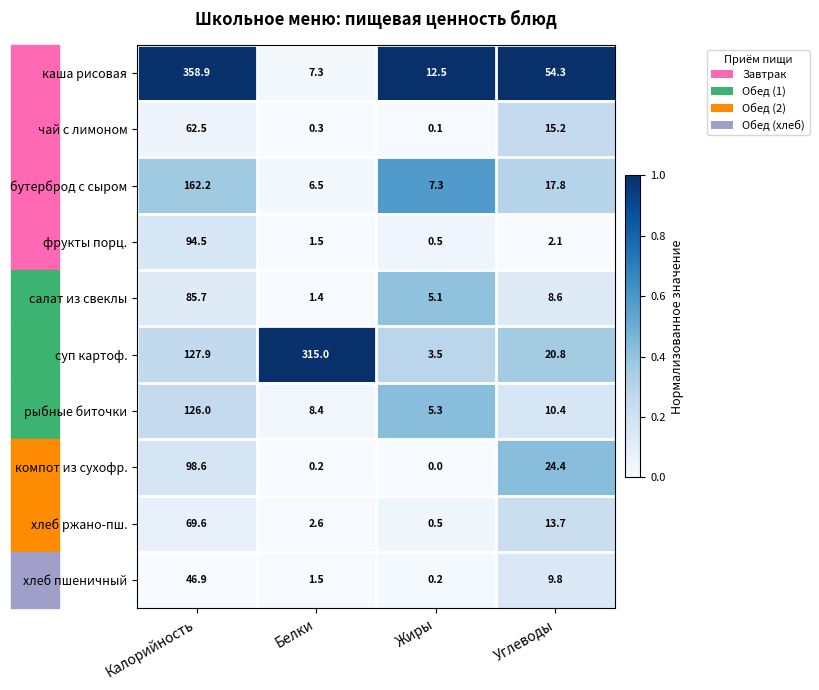

Which series has the largest total across all categories?

суп картоф.